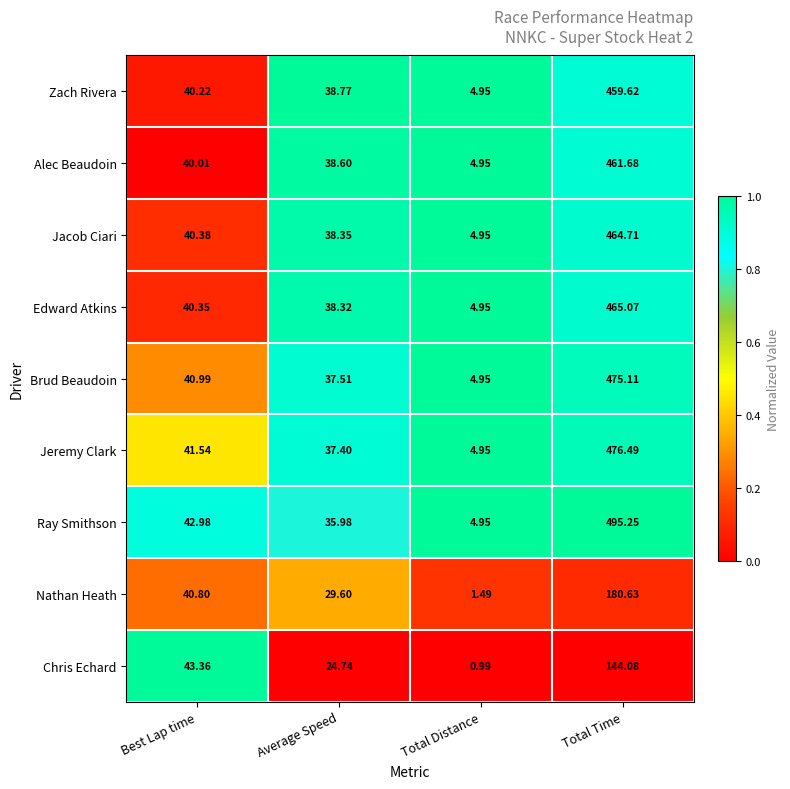

Which series has the largest range (max minus min)?

Ray Smithson